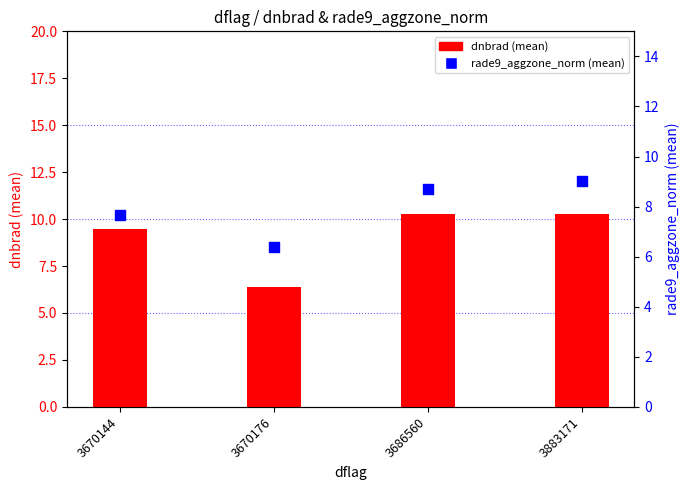

What are all the series names shown in the legend?

dnbrad (mean), rade9_aggzone_norm (mean)